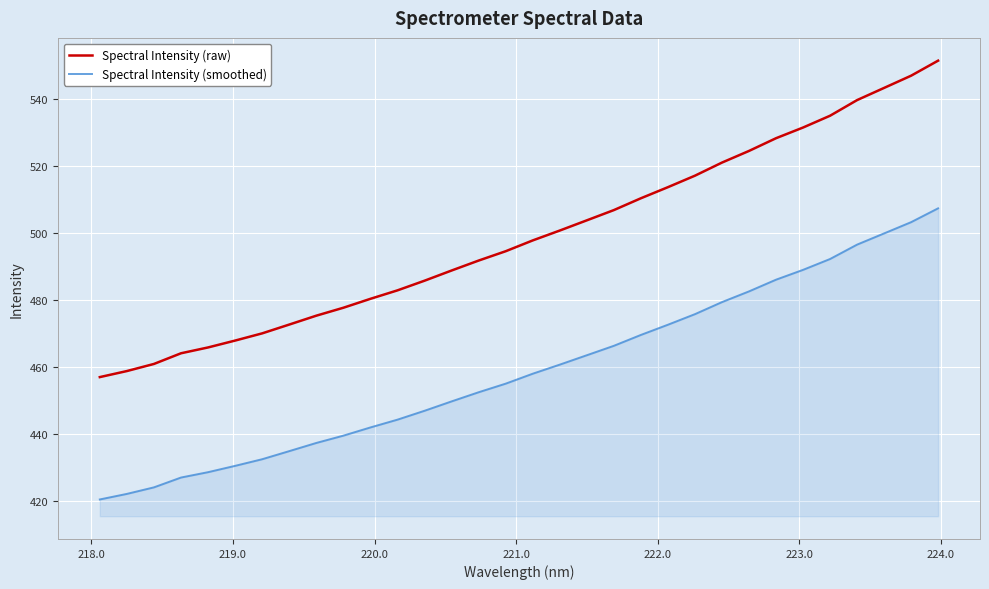

What is the highest value of the Spectral Intensity (raw) series?

551.4